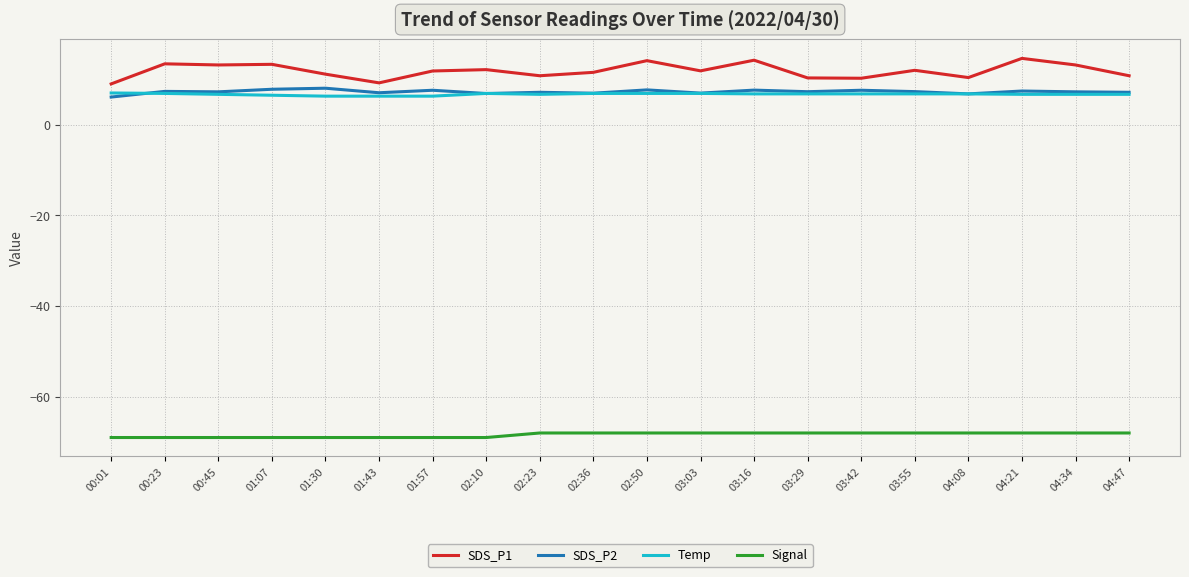

The SDS_P1 series shows 7.3 at 01:07. True or false?

False